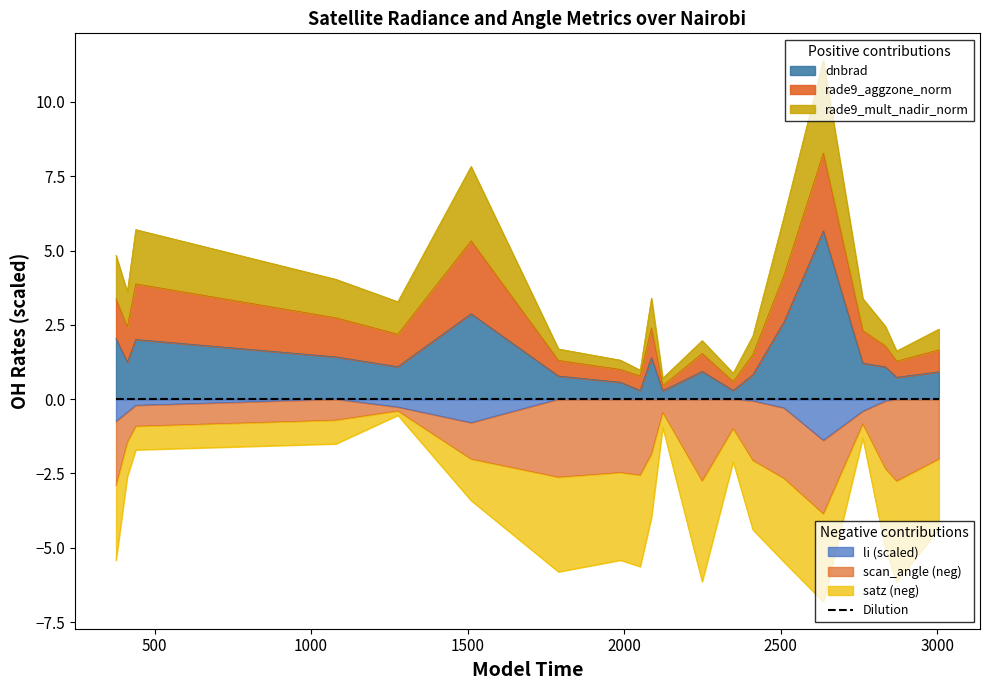

At which category does rade9_mult_nadir_norm reach its first local valley?

413